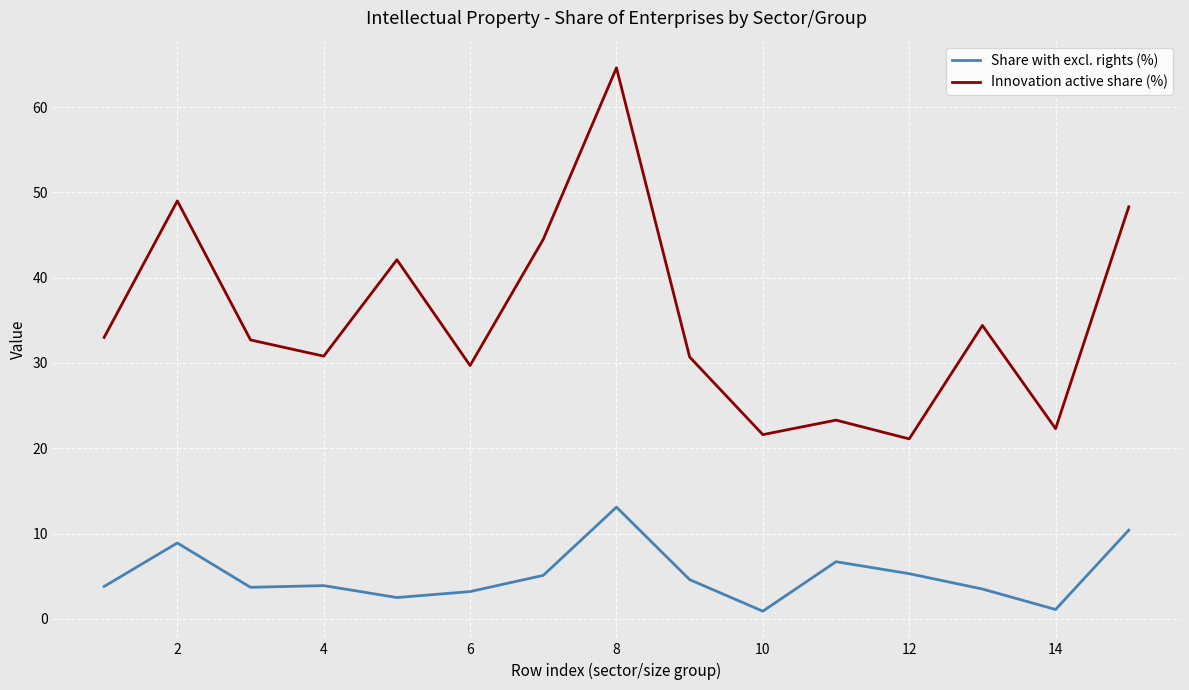

Which series has the largest total across all categories?

Innovation active share (%)